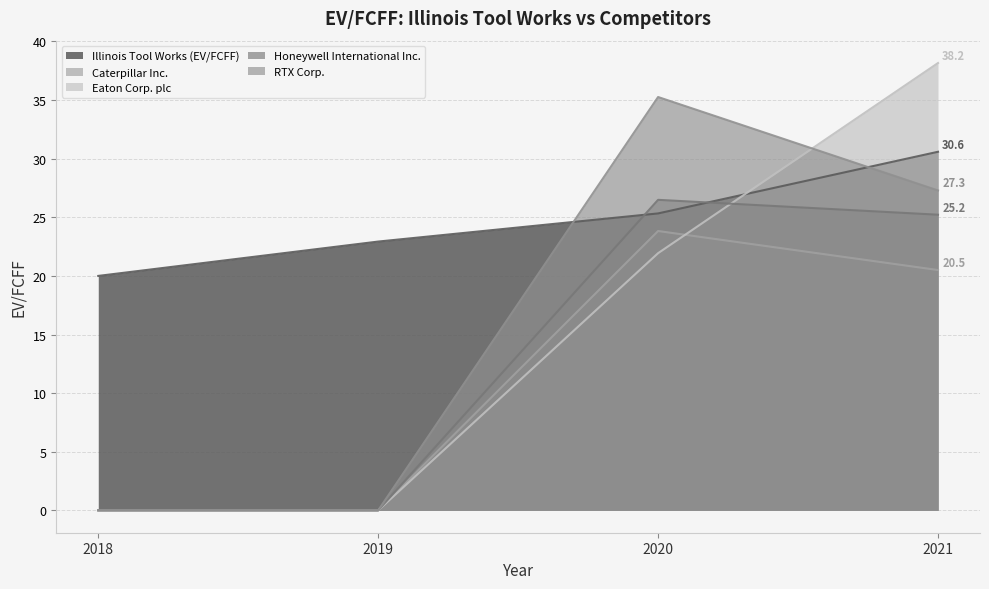

At which label does RTX Corp. first exceed 27?

2020